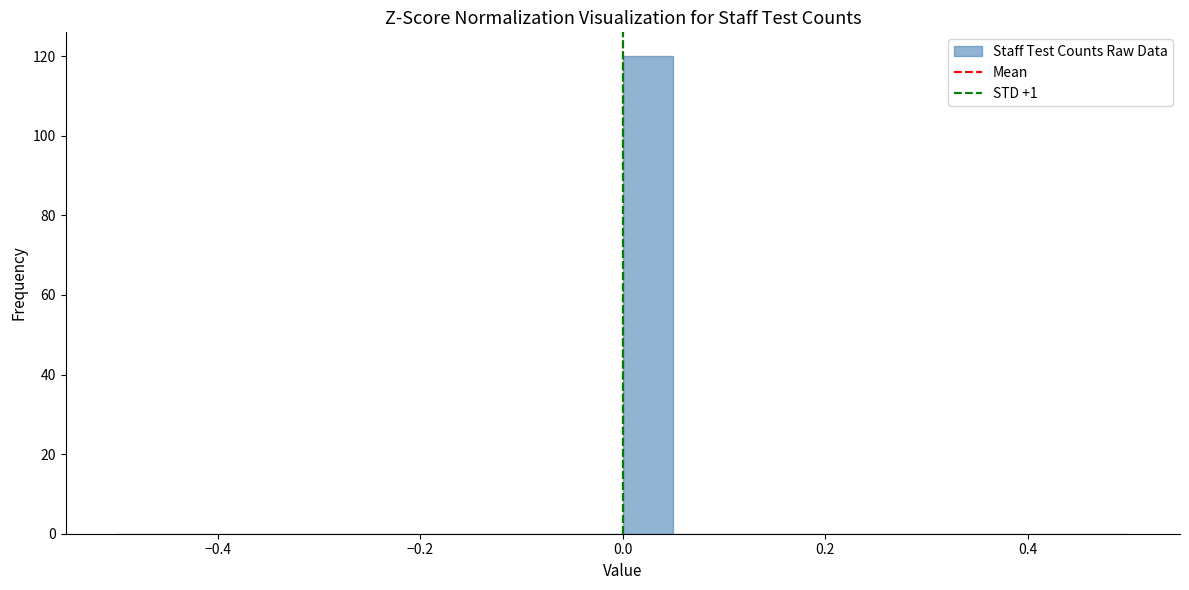

Read against the x-axis, roughly where is the centre of the tallest bar?

0.02